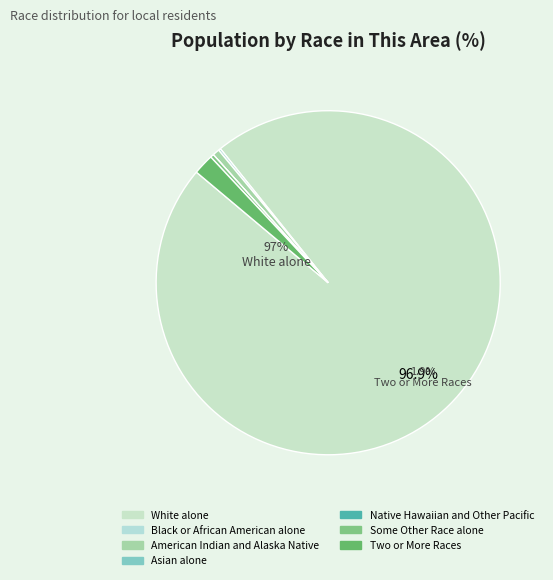

Count the number of slices in the pie.

7